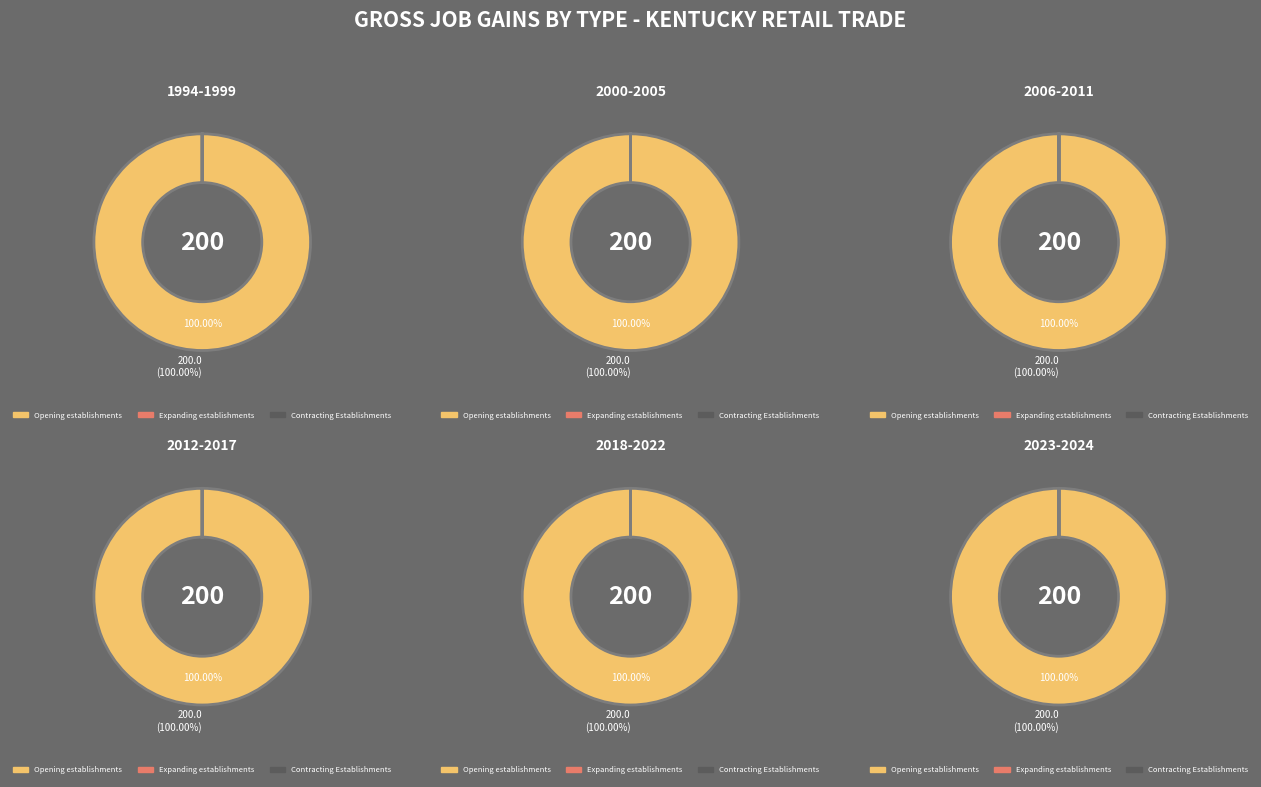

Rank the series by their maximum value, from lowest to highest.

Expanding establishments, Contracting Establishments, Opening establishments